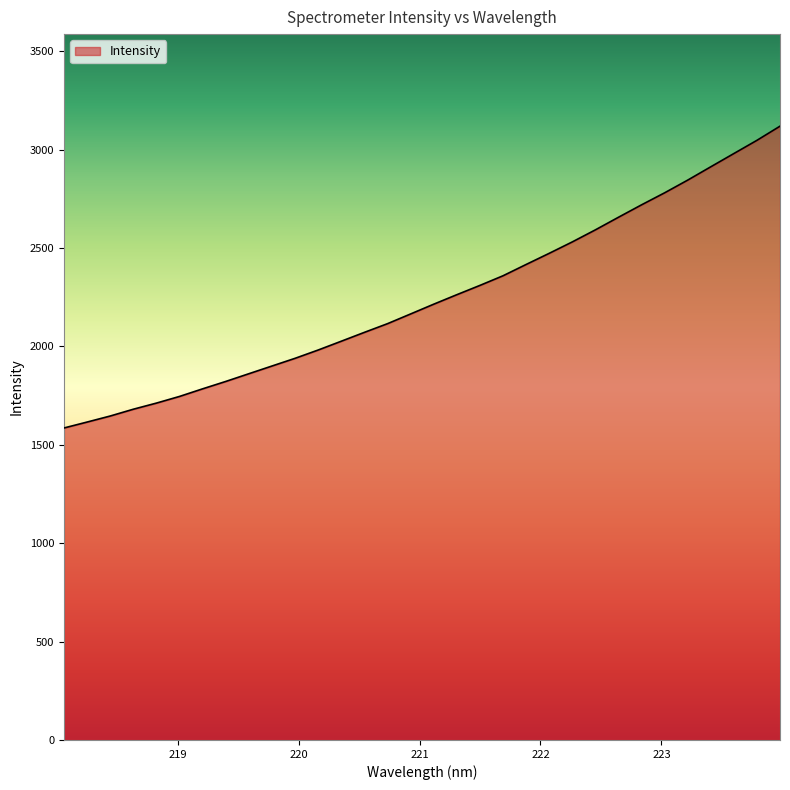

What is the difference between the maximum and minimum values?

1533.9